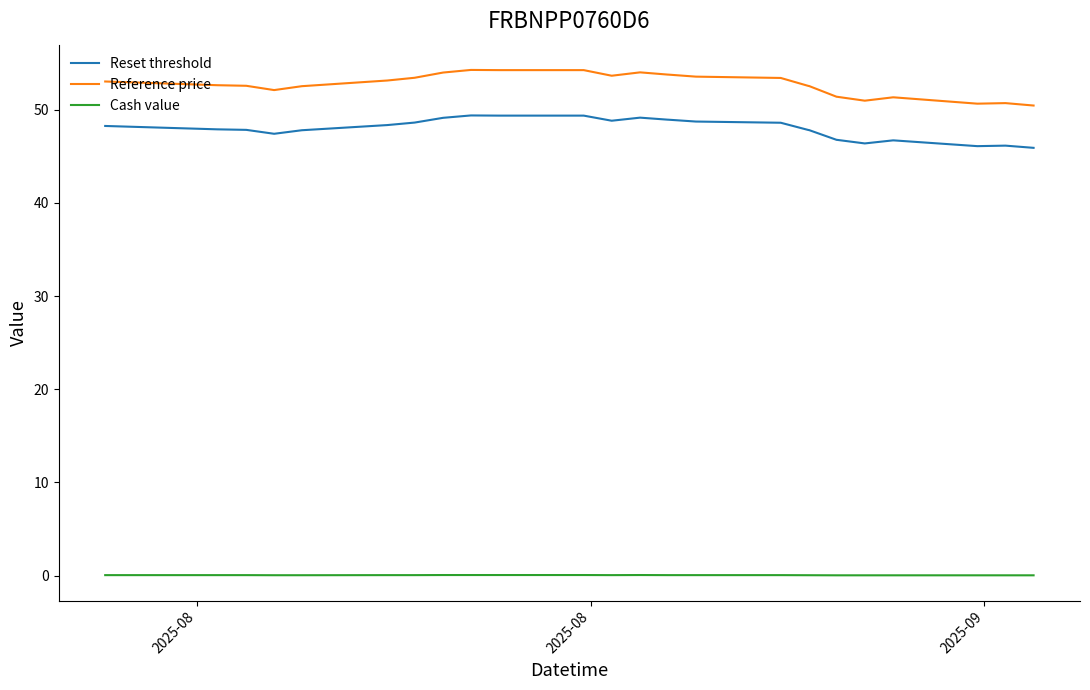

True or false: Reference price has more than 1 interior local peaks.

True